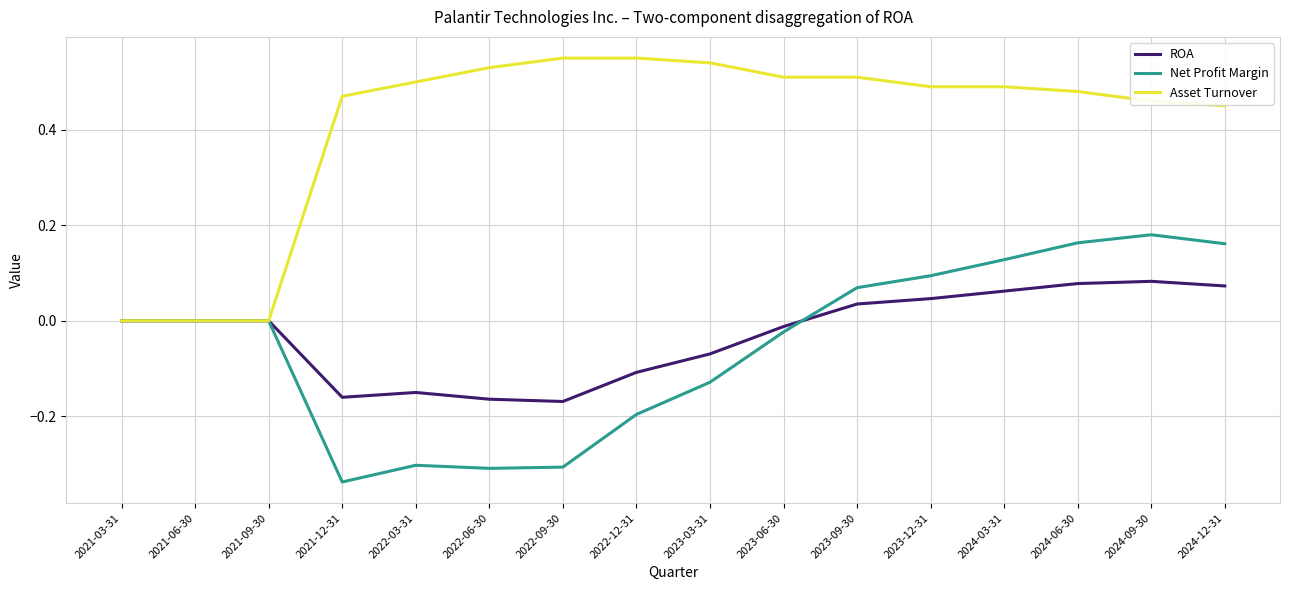

How many lines are shown in the chart?

3